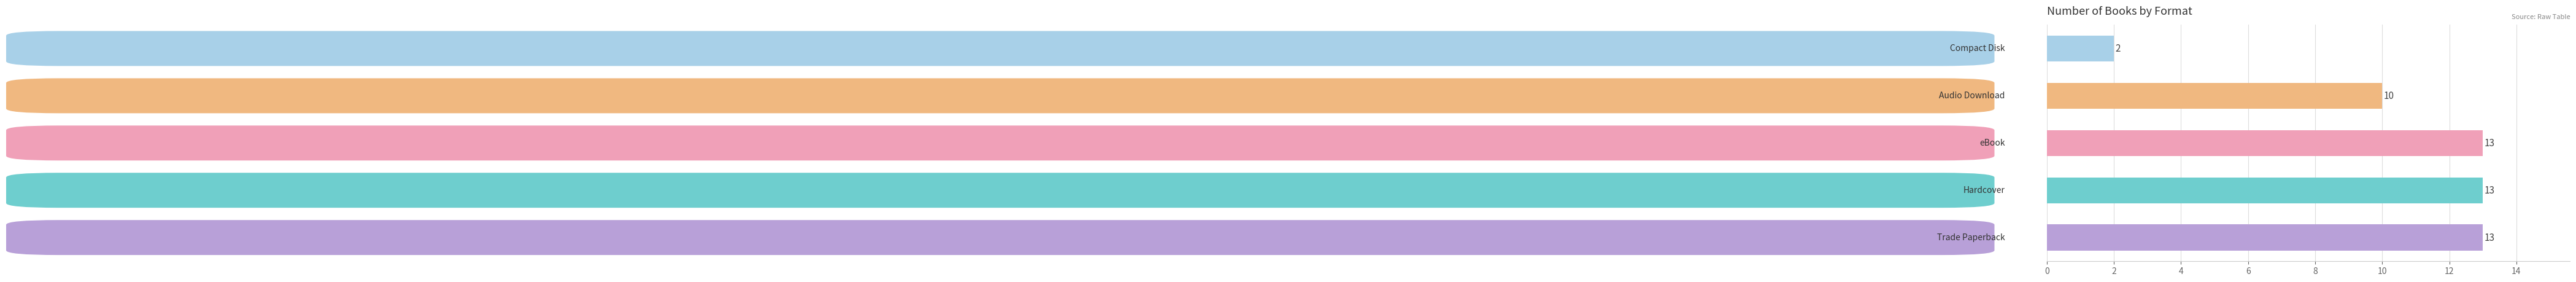

What is the sum of all values?

51